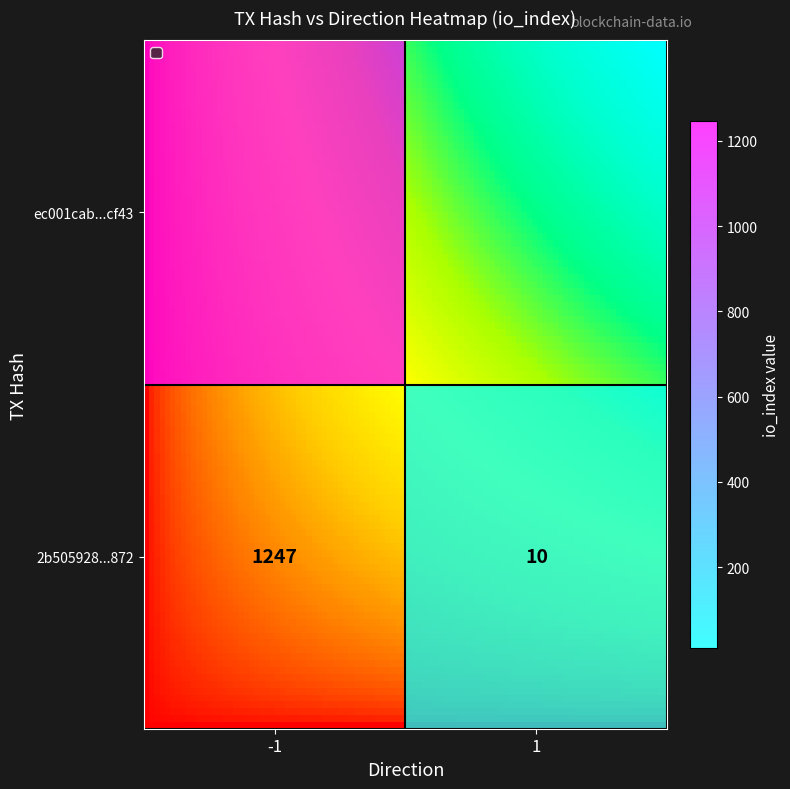

Between direction and io_index, which series saw the biggest shift?

ec001cab1b3c8ba5575f5d774cc4f7ecc82cf43